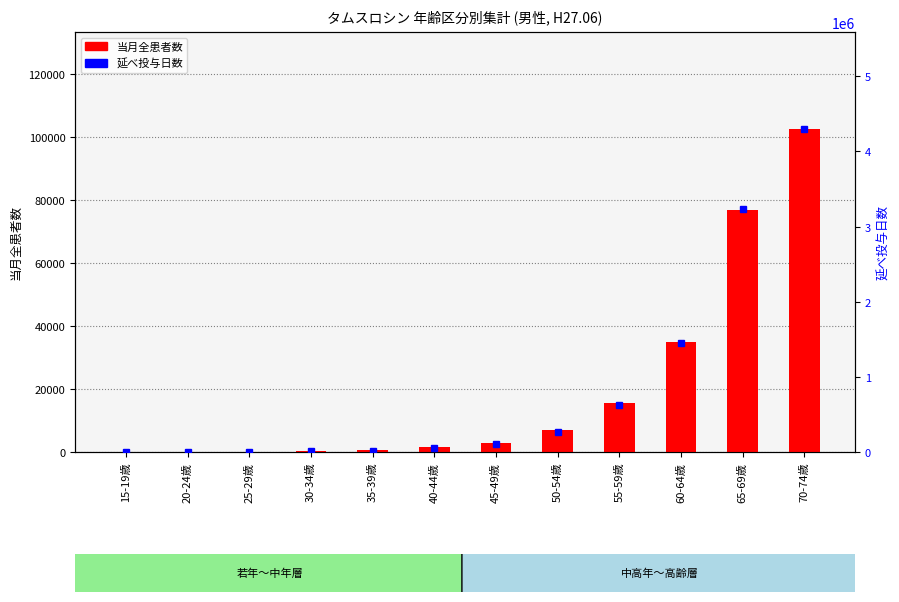

What is the minimum value shown in the chart?

10